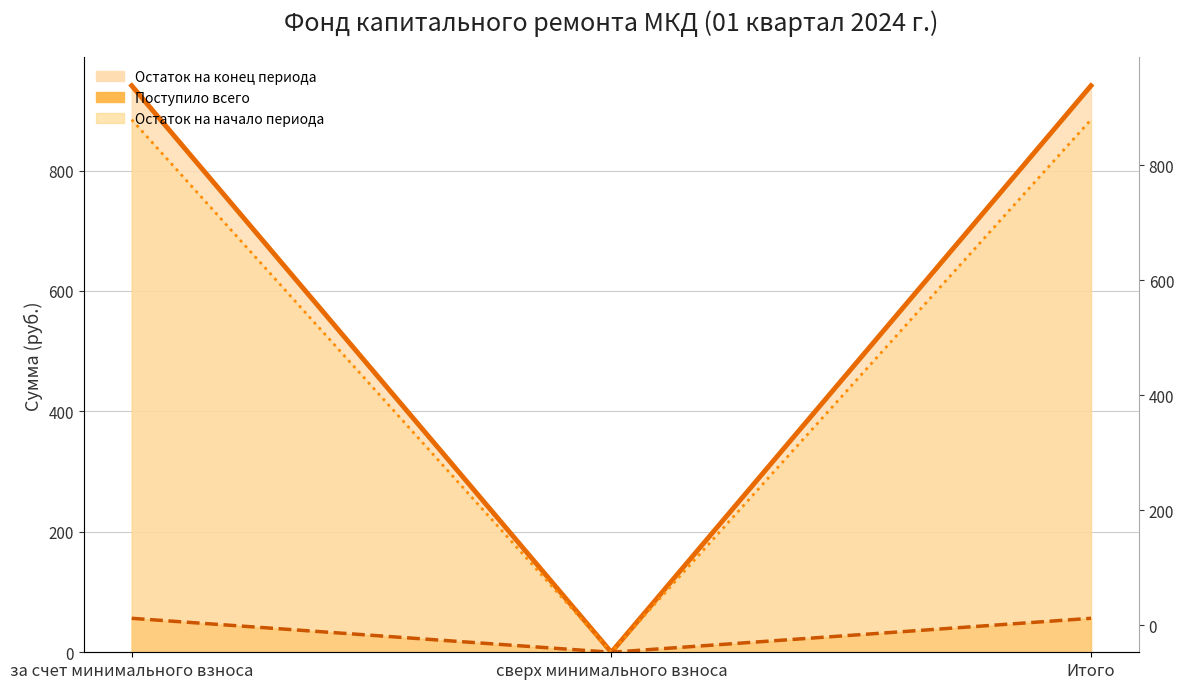

Which series has the largest total across all categories?

Остаток на конец периода (линия)